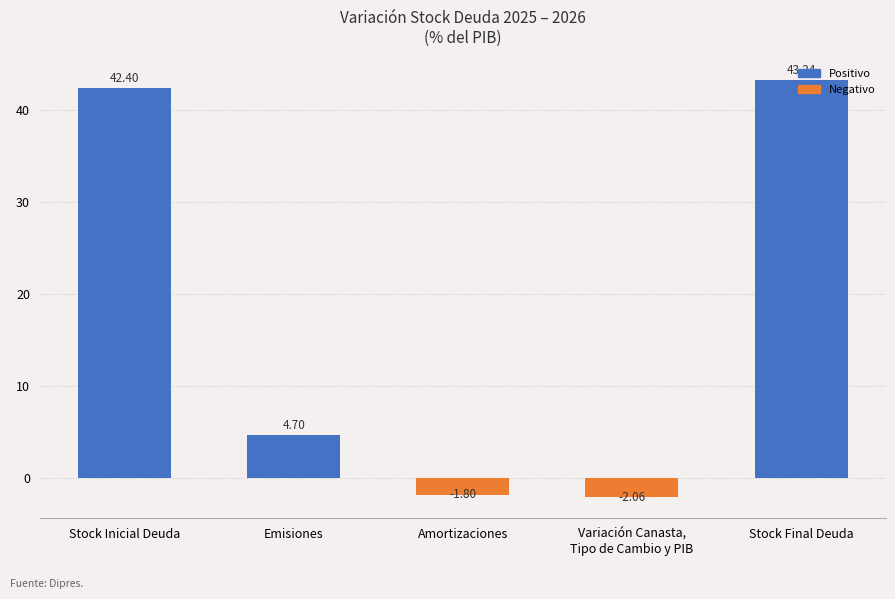

What is the sum of all values?

86.5